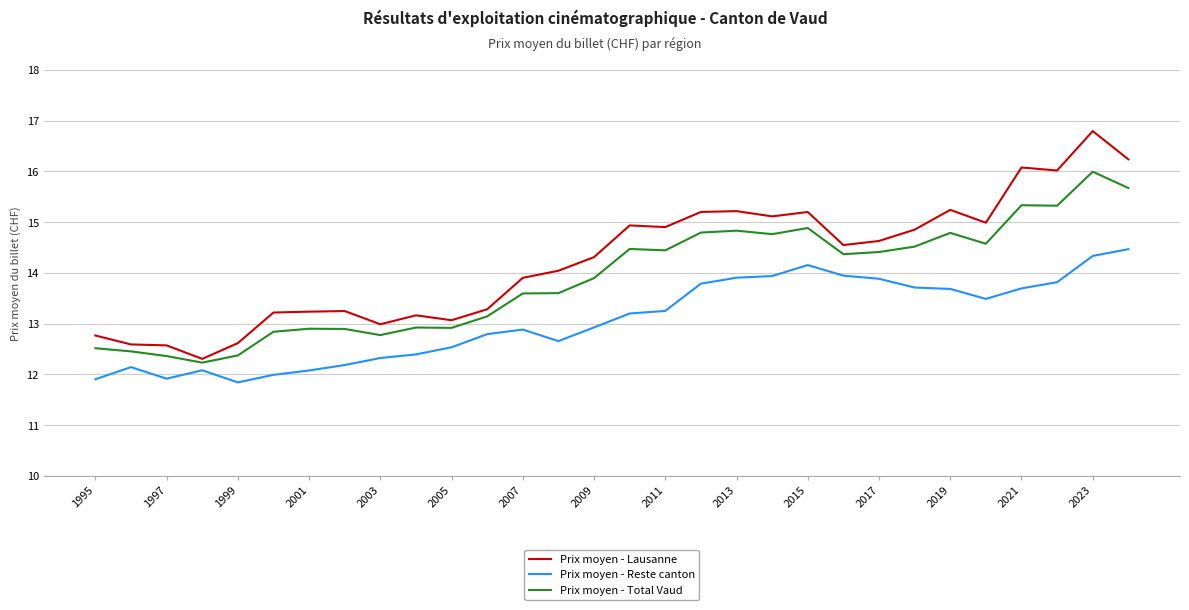

Rank the series by their maximum value, from lowest to highest.

Prix moyen - Reste canton, Prix moyen - Total Vaud, Prix moyen - Lausanne